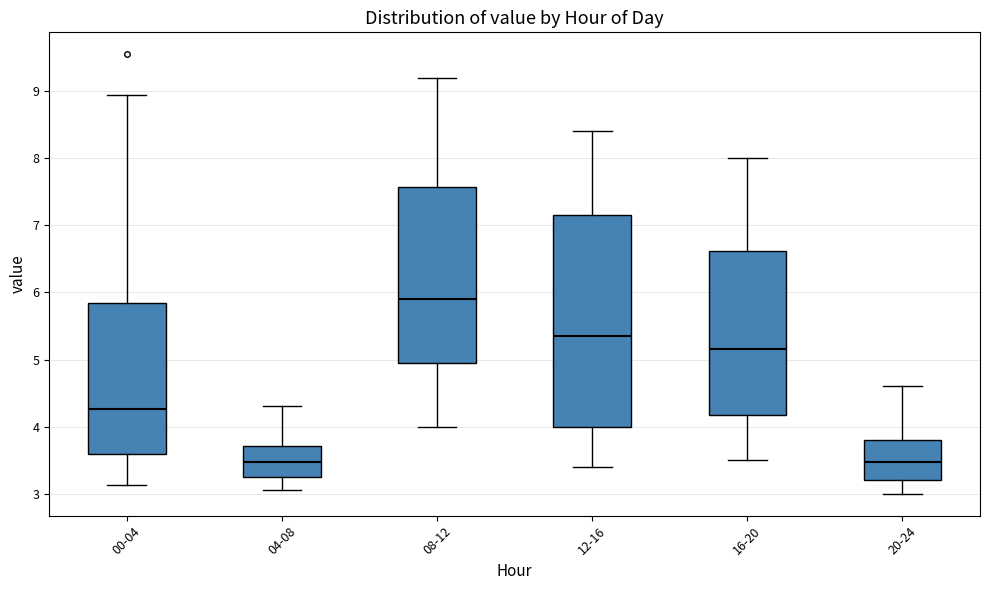

Reading left to right, read every box against the y-axis: the position of its median line, the range the box covers, and the ends of its whiskers. The values are not printed on the chart, so give them approximately, as read against the axis.

00-04: median 4.3, box 3.6 to 5.8, whiskers 3.1 to 9.0
04-08: median 3.5, box 3.3 to 3.7, whiskers 3.1 to 4.3
08-12: median 5.9, box 5.0 to 7.6, whiskers 4.0 to 9.2
12-16: median 5.4, box 4.0 to 7.2, whiskers 3.4 to 8.4
16-20: median 5.2, box 4.2 to 6.6, whiskers 3.5 to 8.0
20-24: median 3.5, box 3.2 to 3.8, whiskers 3.0 to 4.6